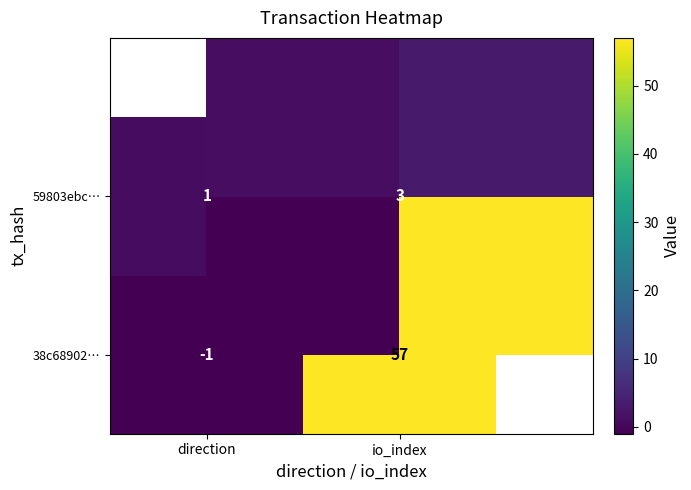

What is the total value across all series at io_index?

60